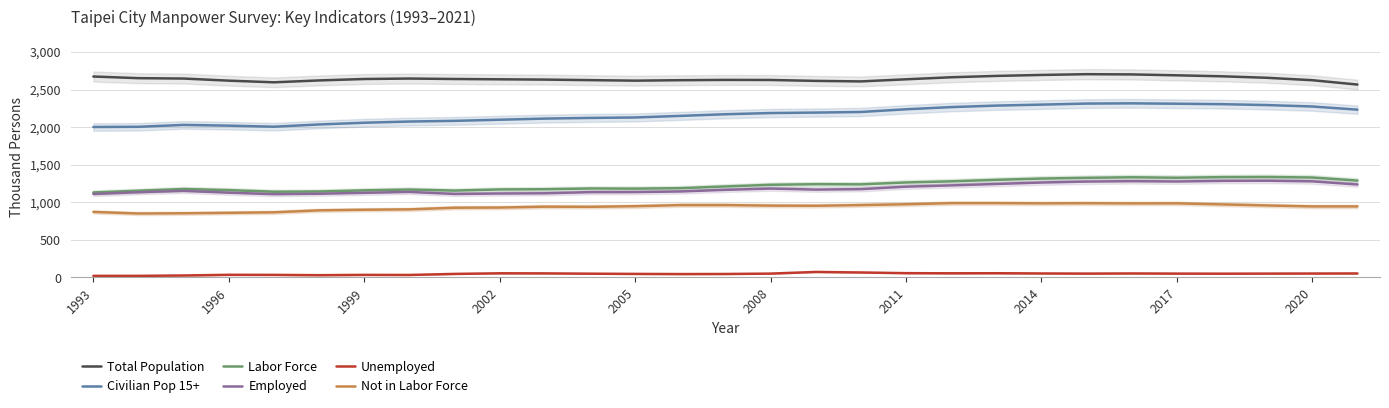

True or false: Civilian Pop 15+ has a value of 2001 at 1993.

True